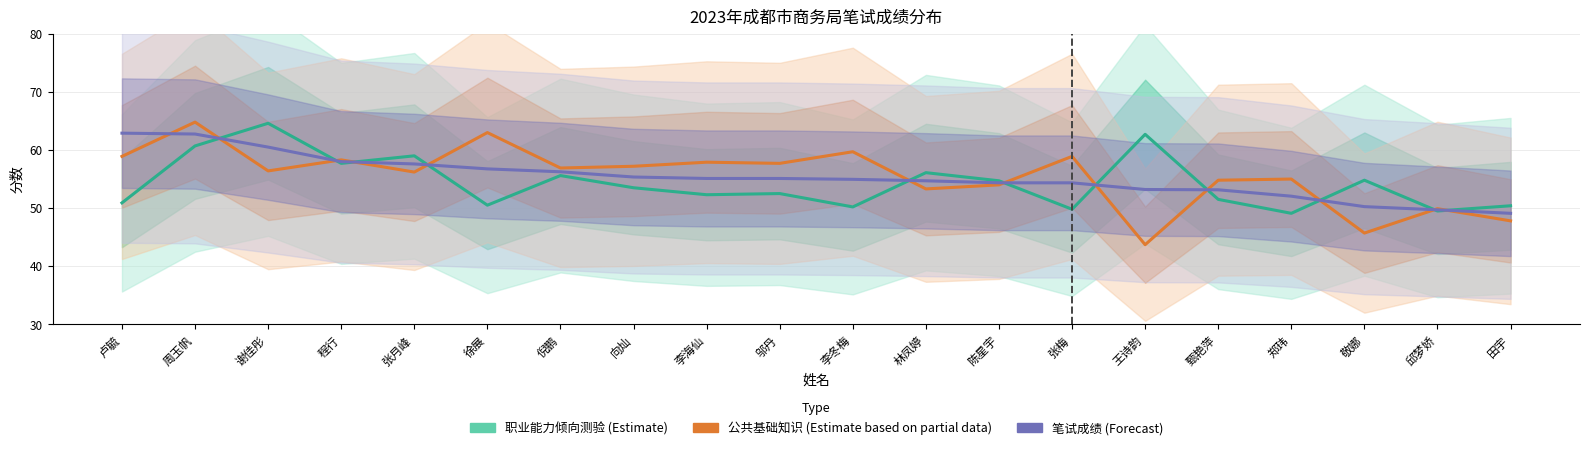

At which label is 公共基础知识 (Estimate based on partial data) closest to 54?

陈星宇